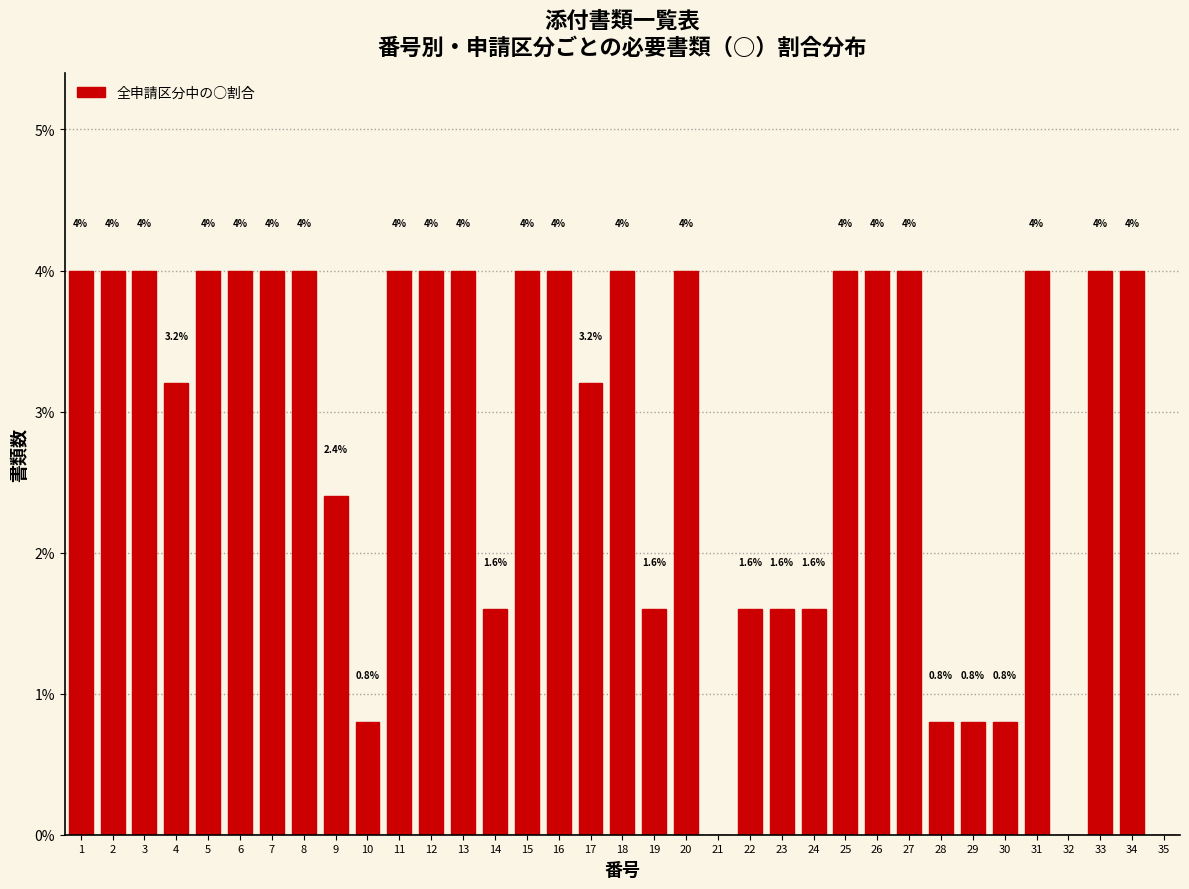

Reading left to right, extract all data points from this chart.

1=4.0	2=4.0	3=4.0	4=3.2	5=4.0	6=4.0	7=4.0	8=4.0	9=2.4	10=0.8	11=4.0	12=4.0	13=4.0	14=1.6	15=4.0	16=4.0	17=3.2	18=4.0	19=1.6	20=4.0	21=0.0	22=1.6	23=1.6	24=1.6	25=4.0	26=4.0	27=4.0	28=0.8	29=0.8	30=0.8	31=4.0	32=0.0	33=4.0	34=4.0	35=0.0